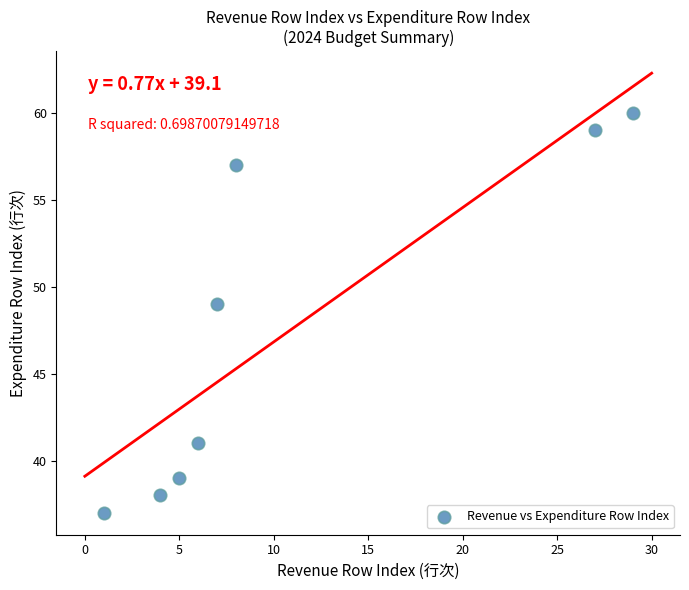

What is the range of X values (max minus min)?

28